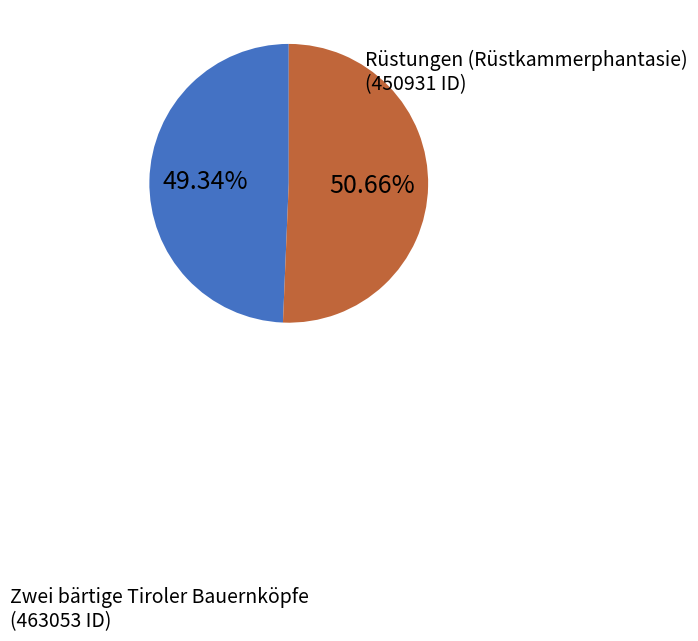

Does any single category account for the majority?

Yes